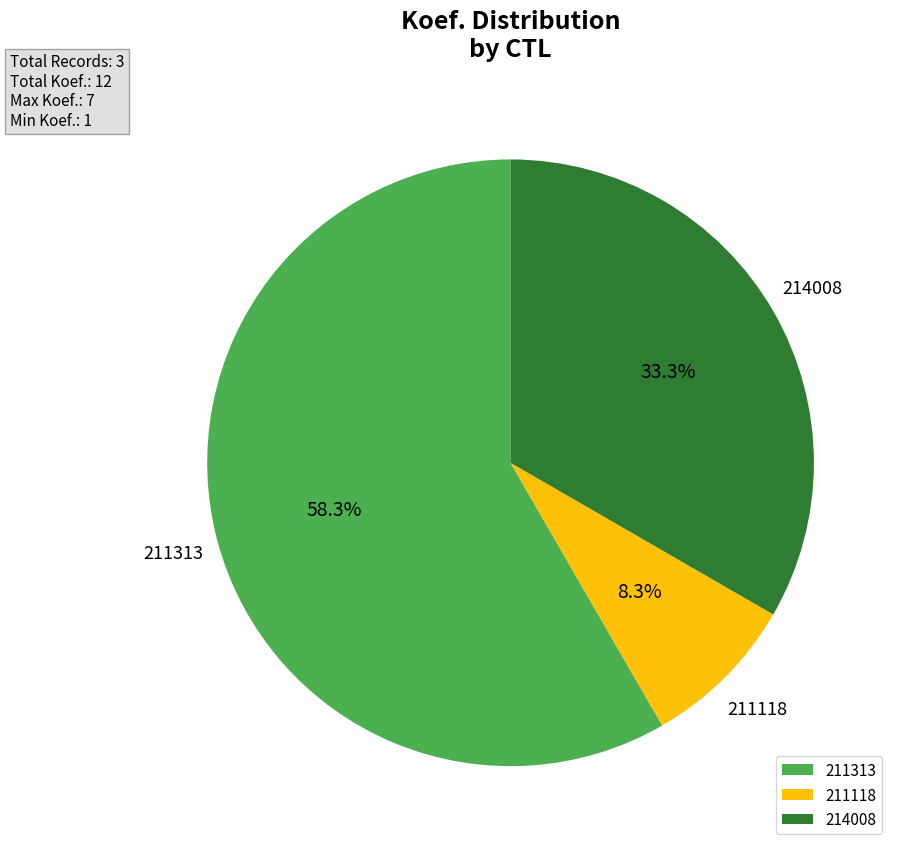

Is 211313 the majority of the pie?

Yes